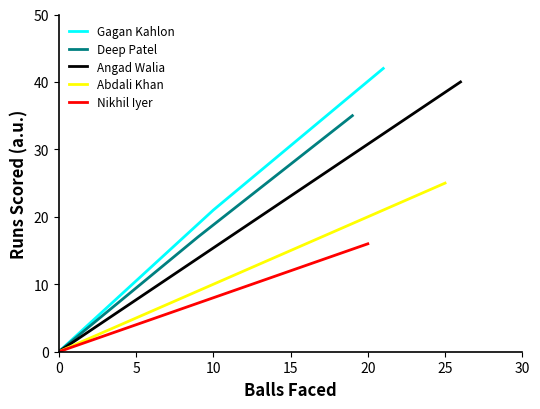

Between 0 and 5, which series saw the biggest shift?

Gagan Kahlon